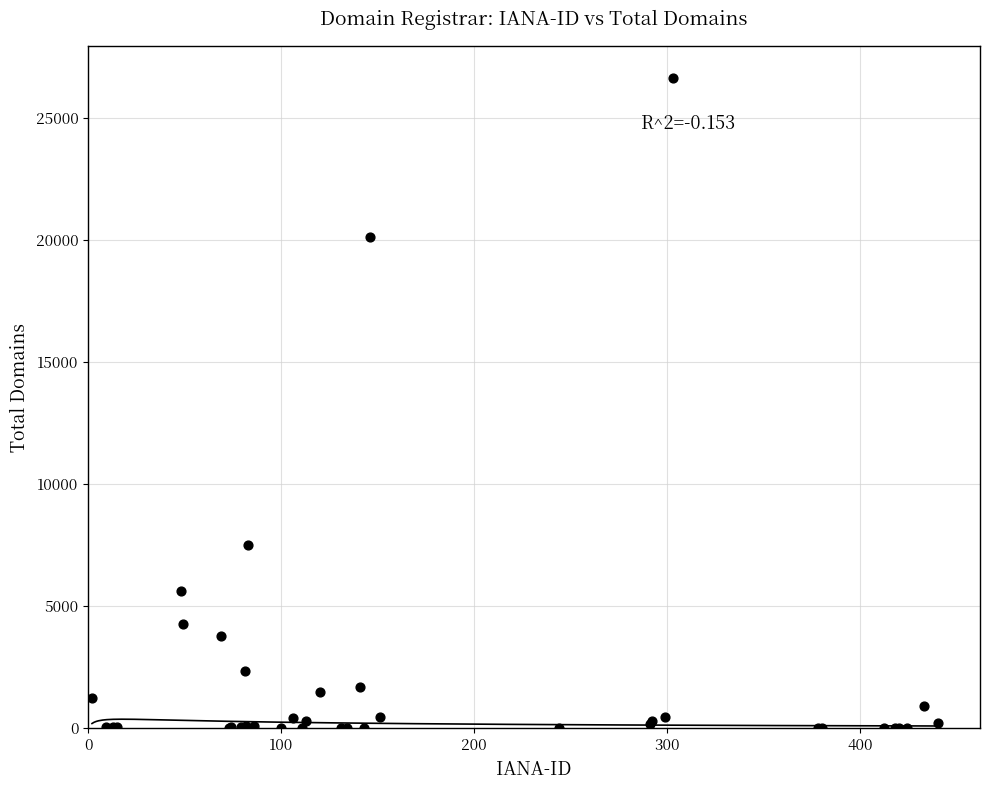

What Y value in the scatter plot is closest to 13308?

7511